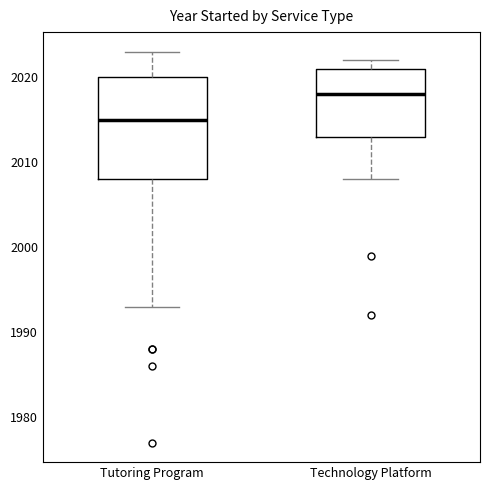

Where is the lower edge of the box for Technology Platform on the y-axis? The values are not printed on the chart, so give them approximately, as read against the axis.

2013